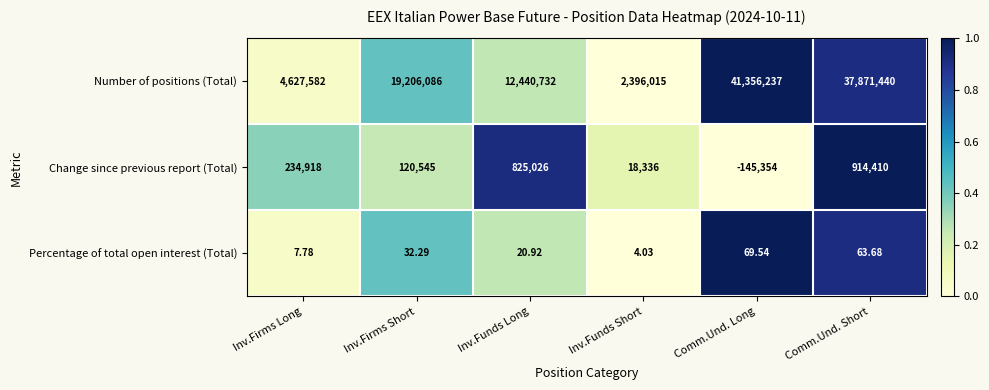

At Comm.Und. Short, list the series in order from largest to smallest.

Number of positions (Total), Change since previous report (Total), Percentage of total open interest (Total)